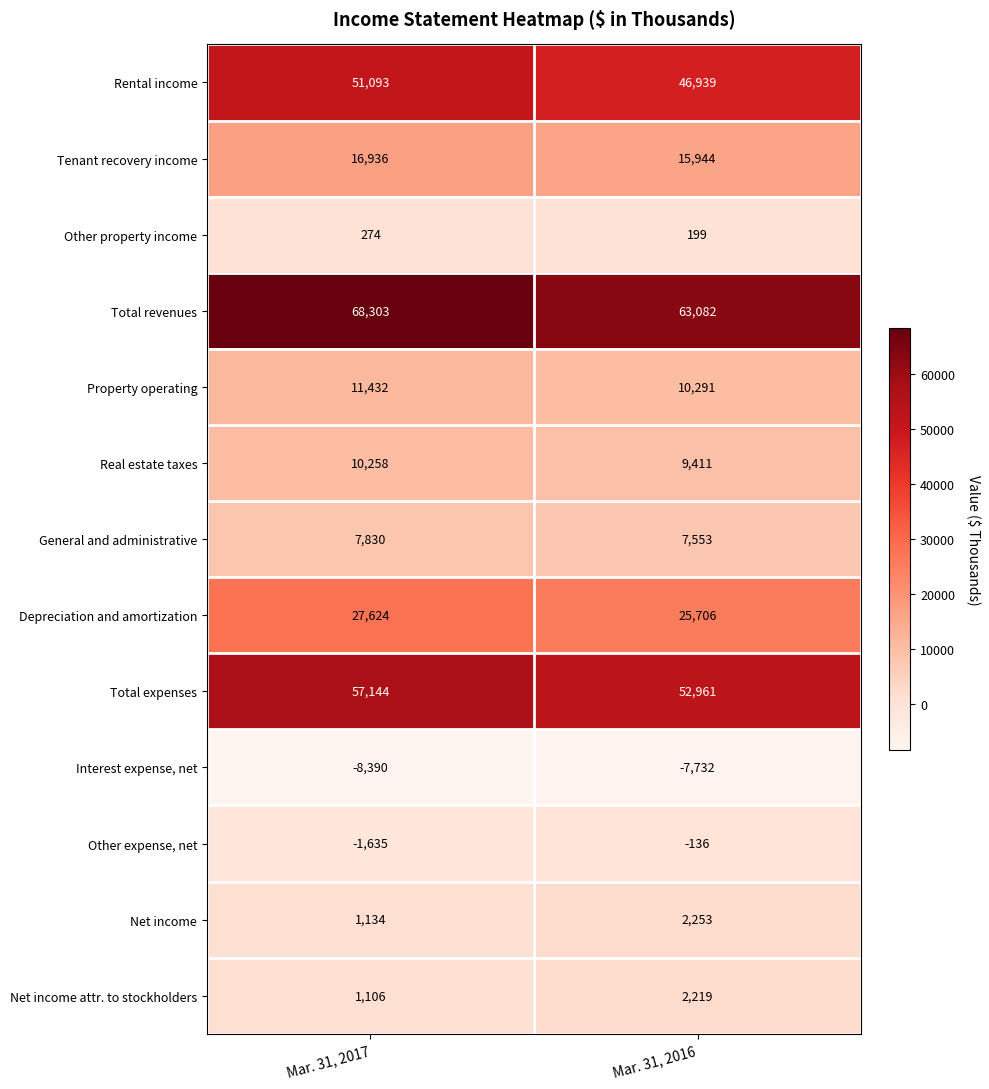

Which series has the largest range (max minus min)?

Total revenues